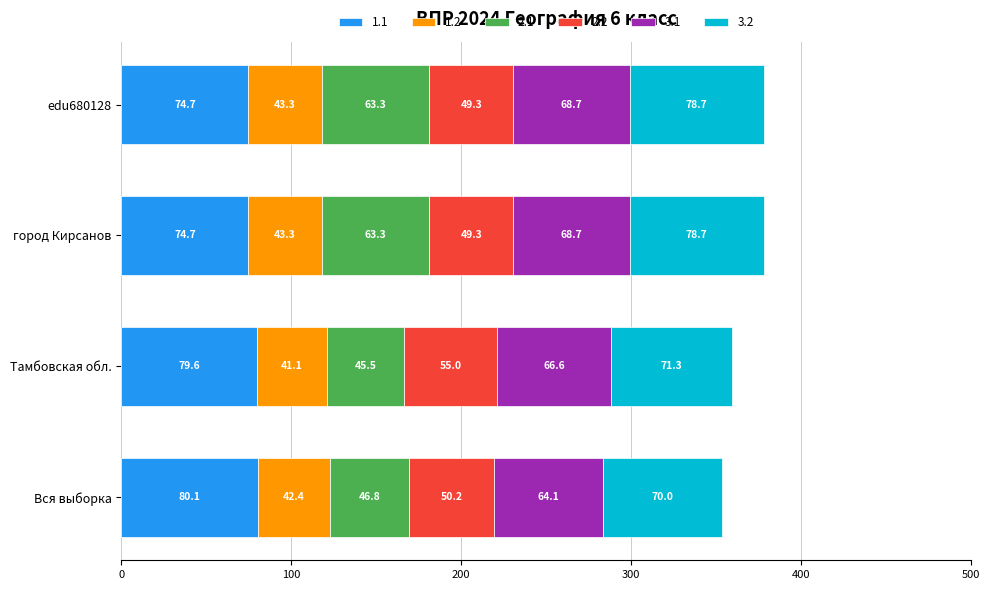

What is the sum of the 1.1 values at Вся выборка and edu680128?

154.8